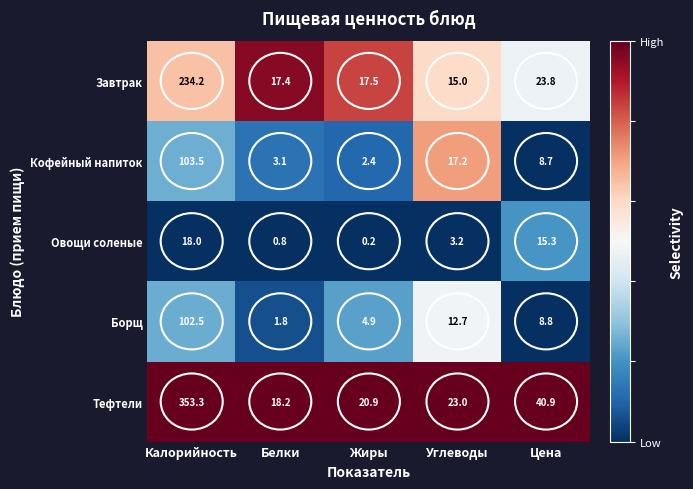

Which category has the highest value across all series?

Калорийность